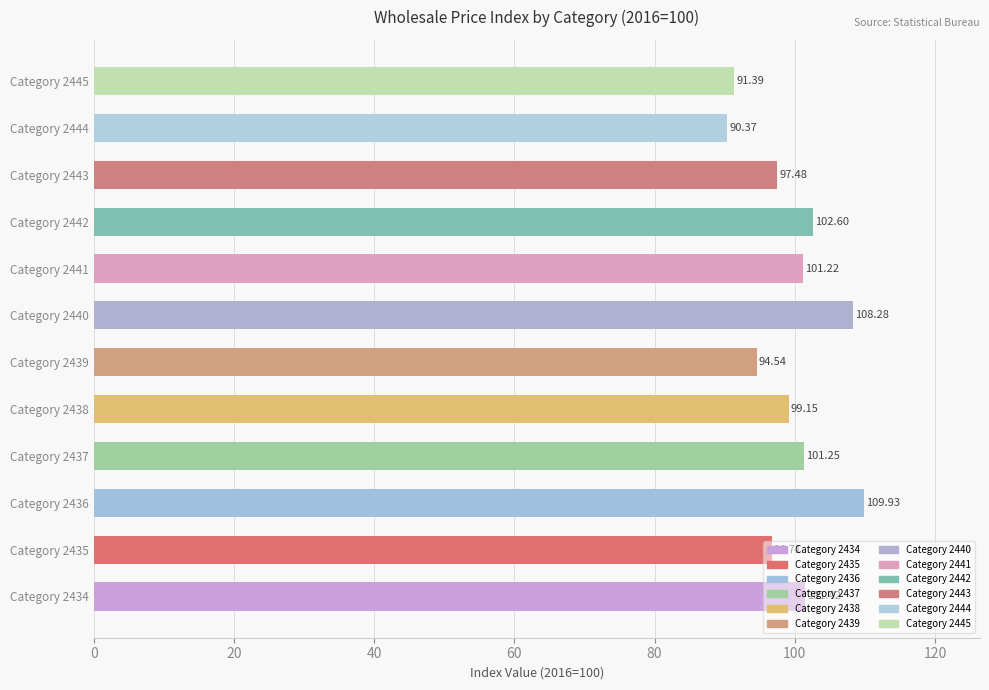

What is the difference between the maximum and minimum values?

19.6